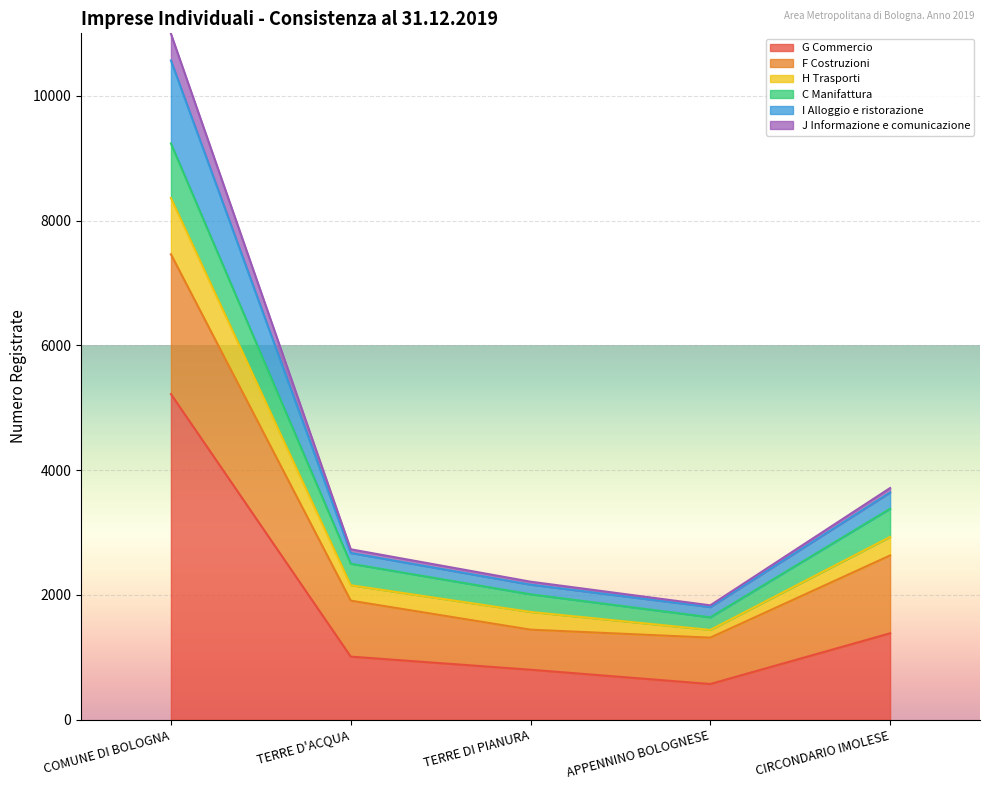

What is the lowest value of the G Commercio series?

573